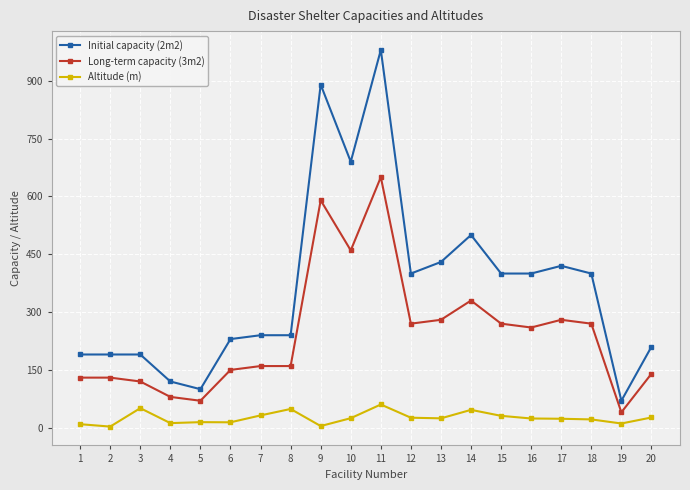

True or false: Altitude (m) has more than 1 points higher than both neighbors.

True